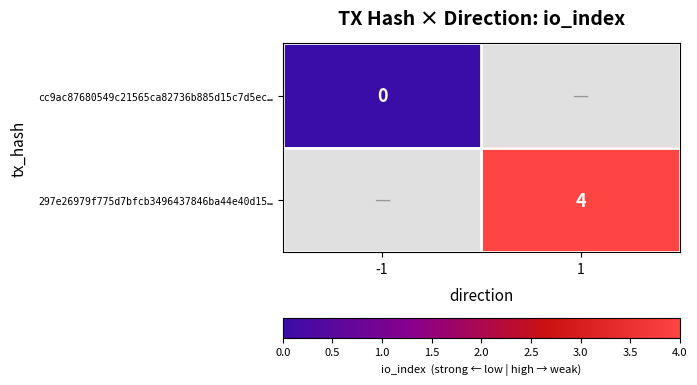

Is the value of 297e26979f775d7bfcb3496437846ba44e40d15… at 1 greater than the value of cc9ac87680549c21565ca82736b885d15c7d5ec… at -1?

Yes